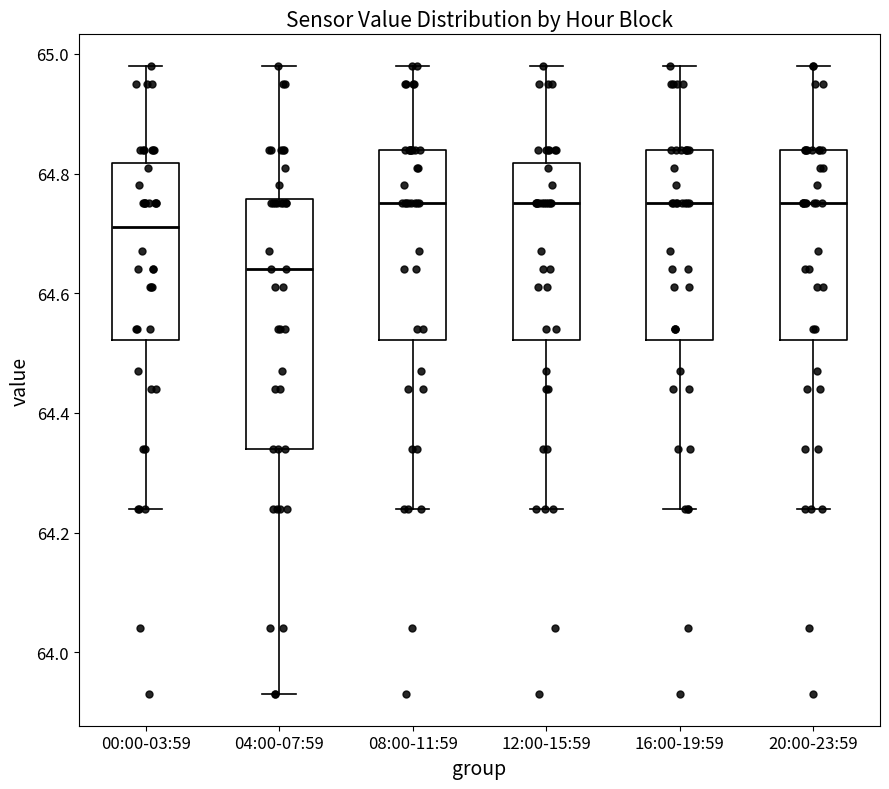

Which box is the tallest, from its lower edge to its upper edge?

04:00-07:59